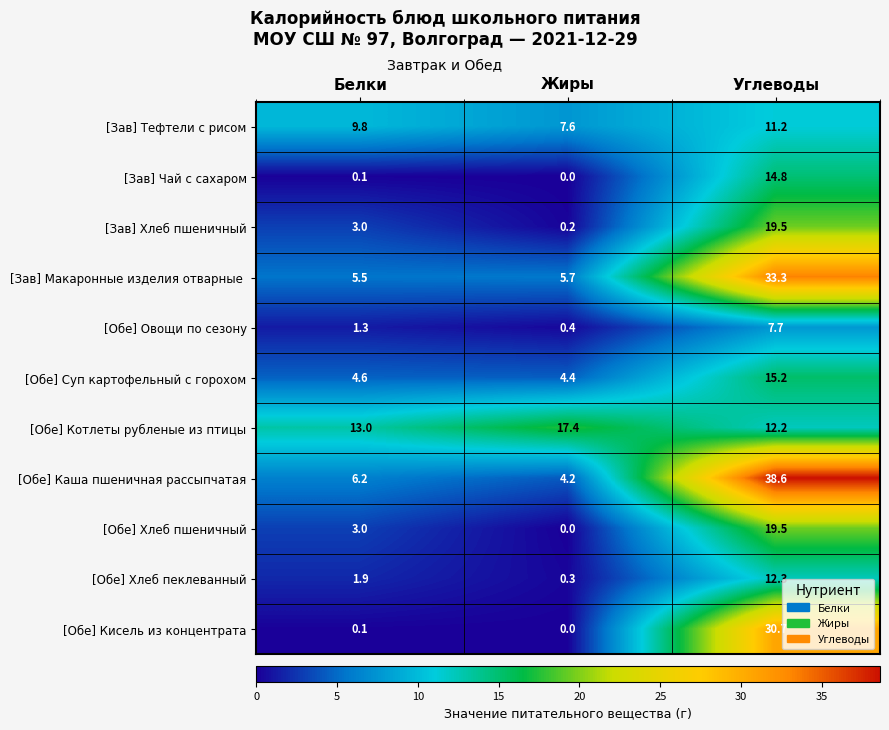

True or false: [Обе] Овощи по сезону has a value of 7.7 at Углеводы.

True